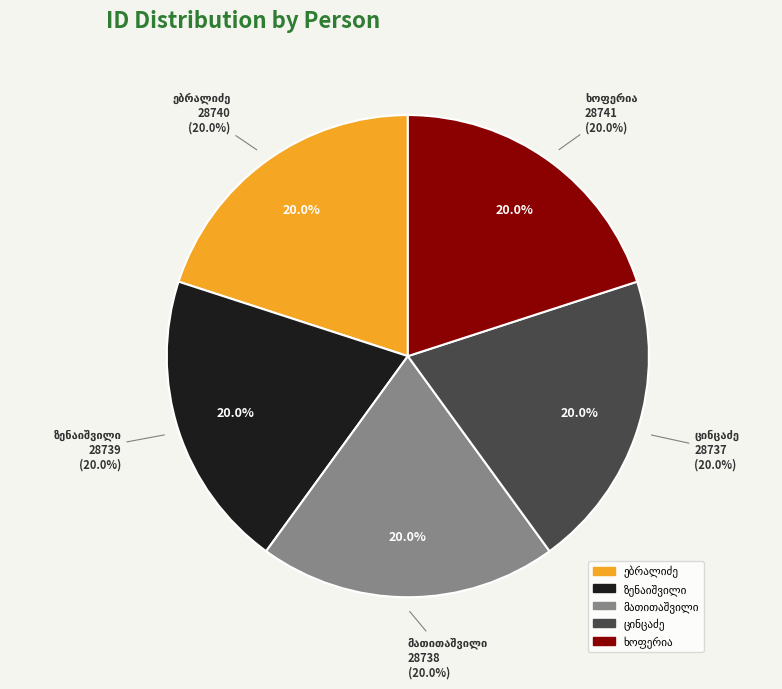

How many segments does this pie chart have?

5